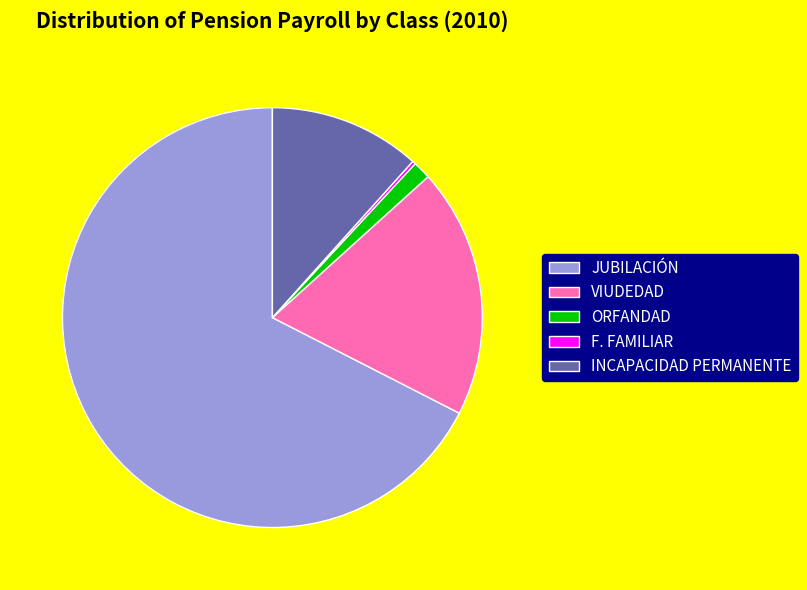

What is the largest slice in the pie chart?

JUBILACIÓN